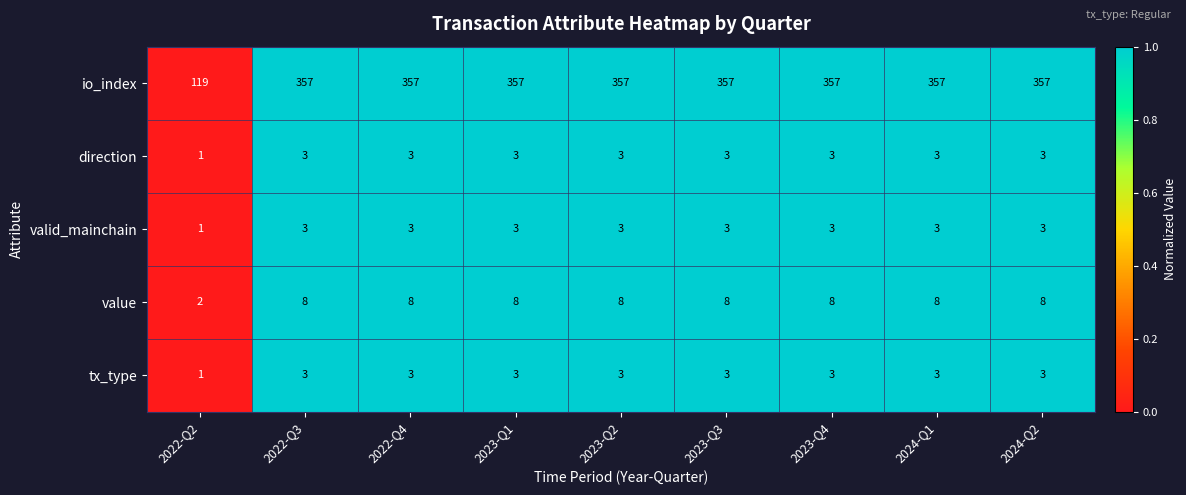

Count the number of categories in the chart.

9